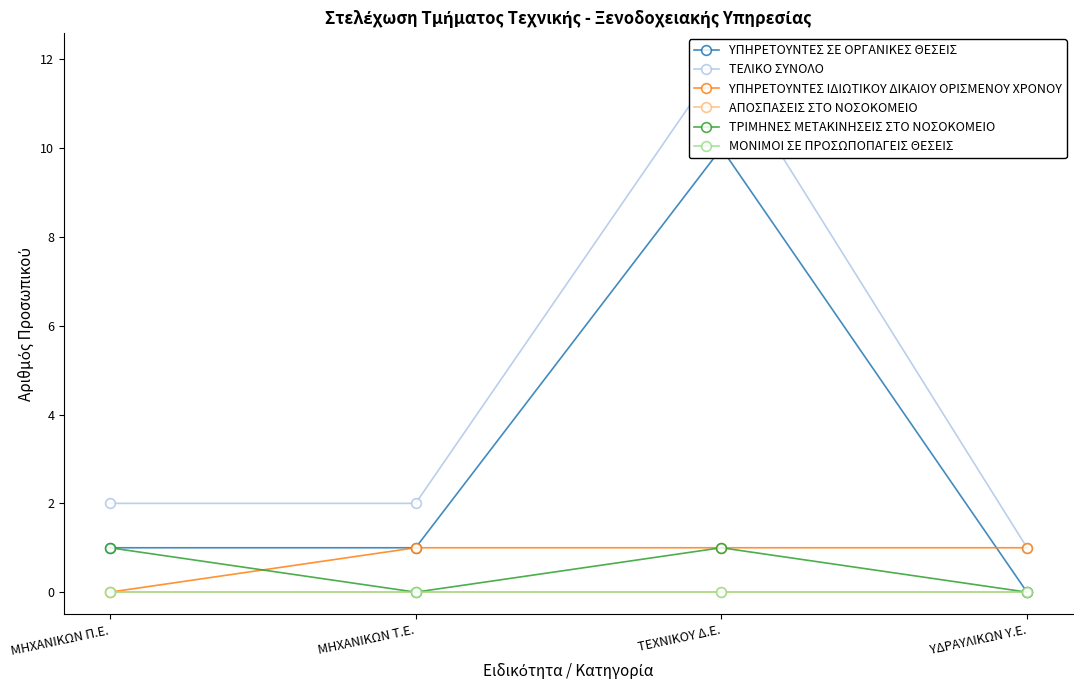

What is the spread (max minus min) of values at ΜΗΧΑΝΙΚΩΝ Π.Ε.?

2